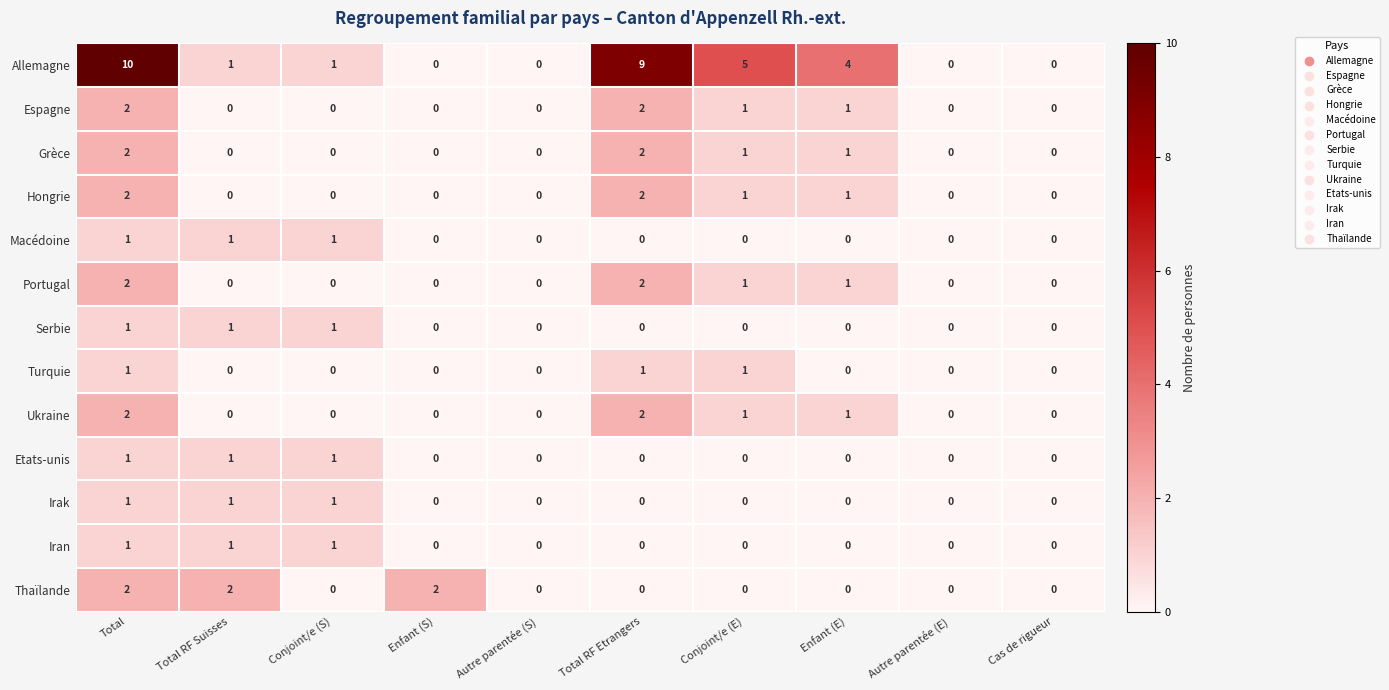

At how many categories does at least one series exceed 8?

2